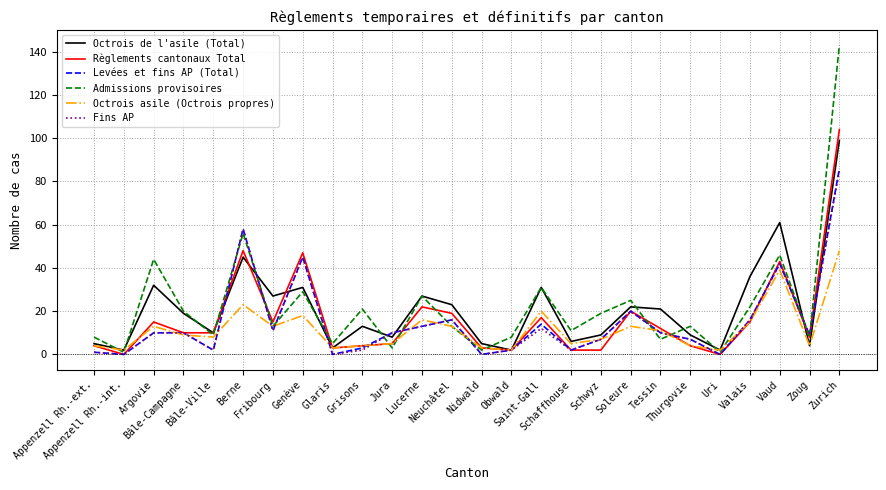

Which series has the largest range (max minus min)?

Admissions provisoires